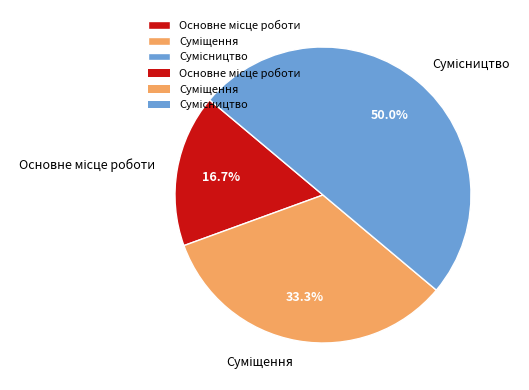

Count the number of slices in the pie.

3